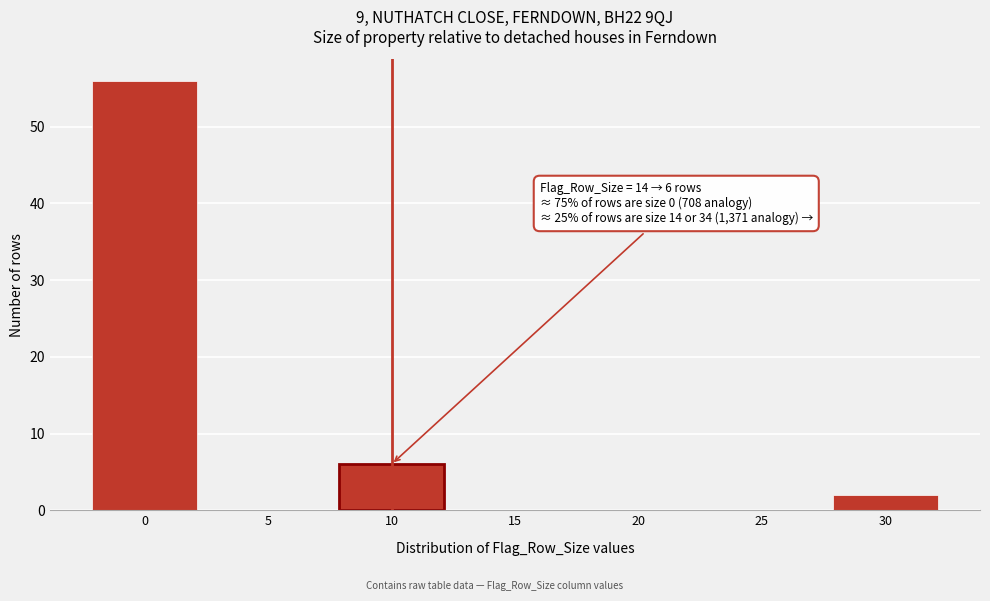

Reading left to right, transcribe all the data shown in this chart.

0=56	5=0	10=6	15=0	20=0	25=0	30=2